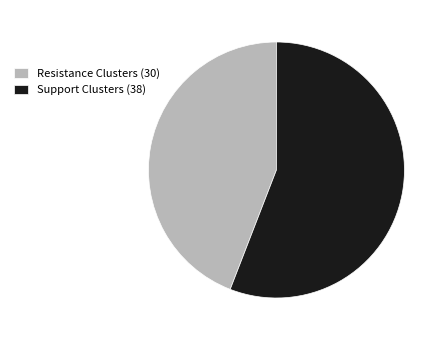

Combined, do Resistance Clusters (30) and Support Clusters (38) account for over 50%?

Yes